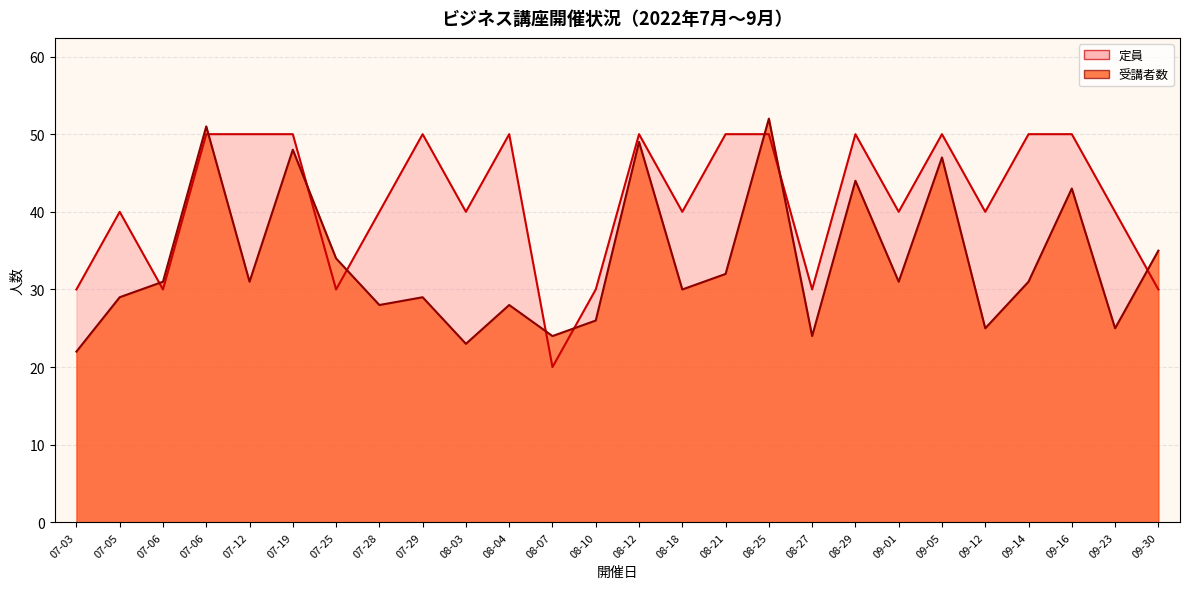

How many intersections are there between 定員 and 受講者数?

9